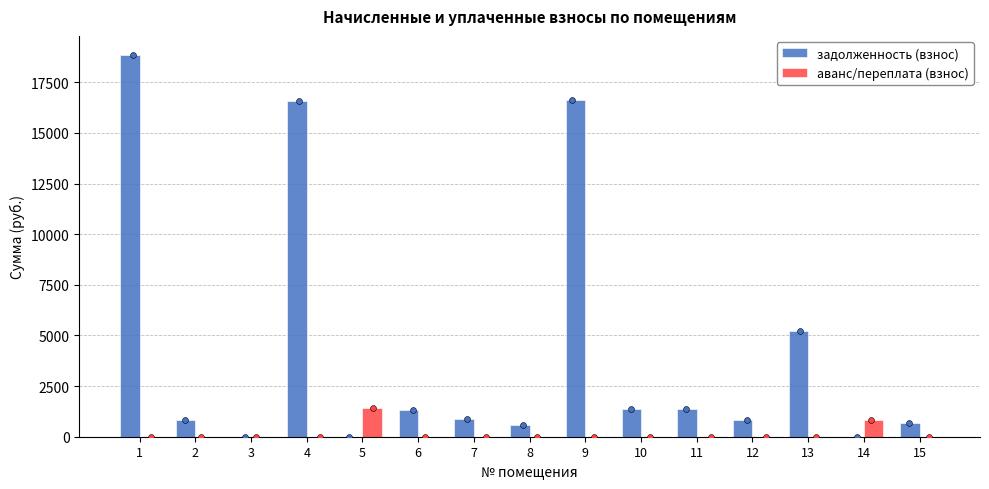

Which series has the largest total across all categories?

задолженность (взнос)